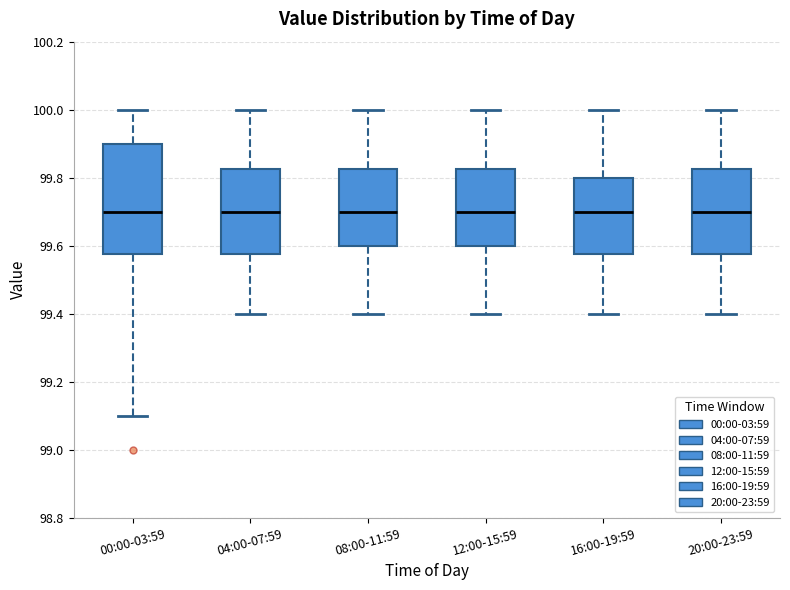

Comparing the boxes themselves (not the whiskers), which one is the tallest?

00:00-03:59